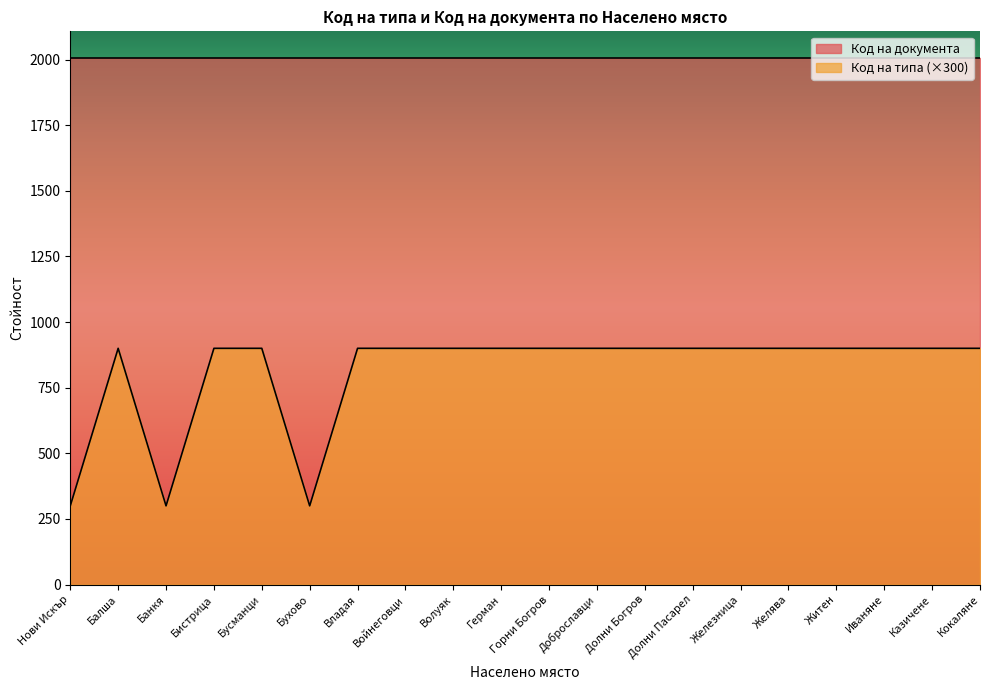

How many points are lower than both their immediate neighbors (excluding endpoints)?

2